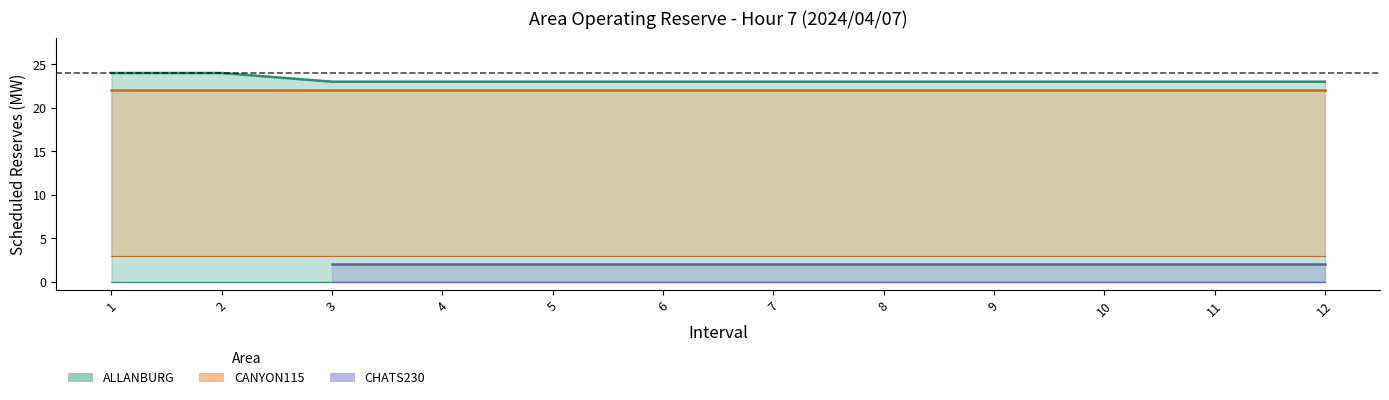

At 8, list the series in order from smallest to largest.

CHATS230 Spin(MW), CANYON115 Spin(MW), ALLANBURG Spin(MW)